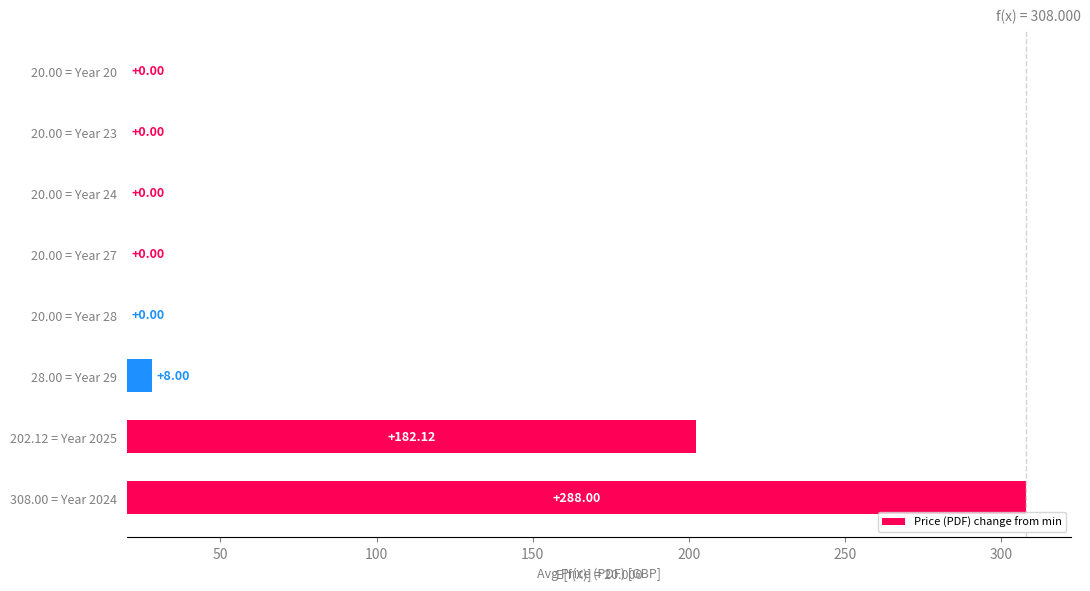

How many values exceed 0?

3